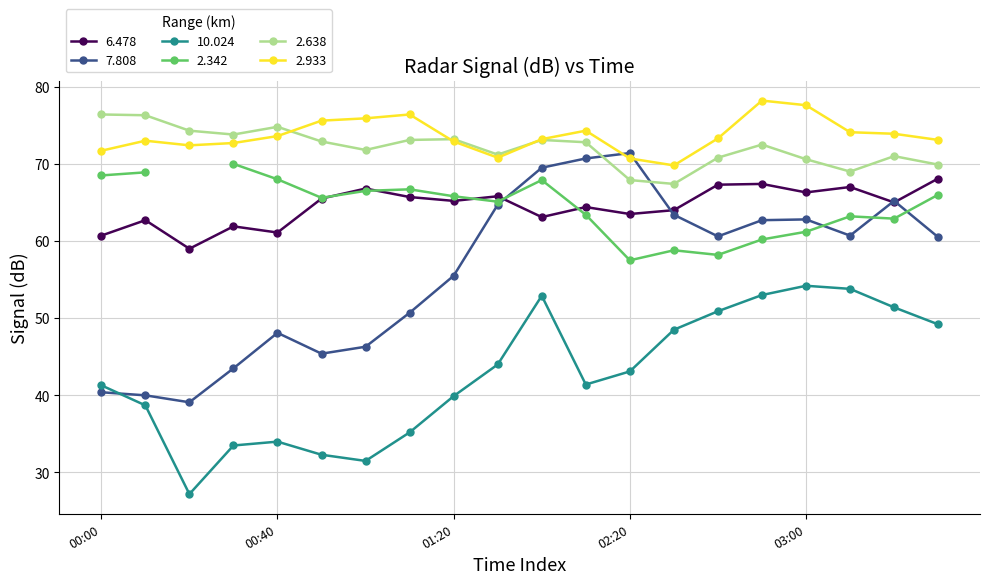

True or false: 6.478 and 2.638 cross at least once.

False